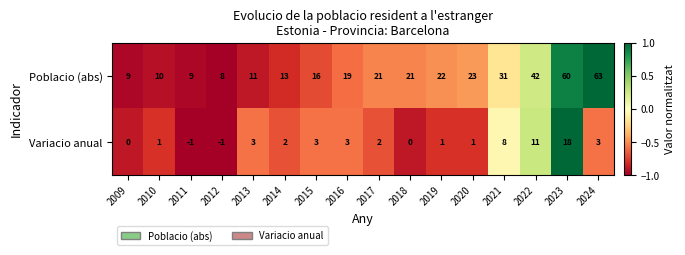

Rank the series at 2010 from highest to lowest value.

Poblacio (abs), Variacio anual